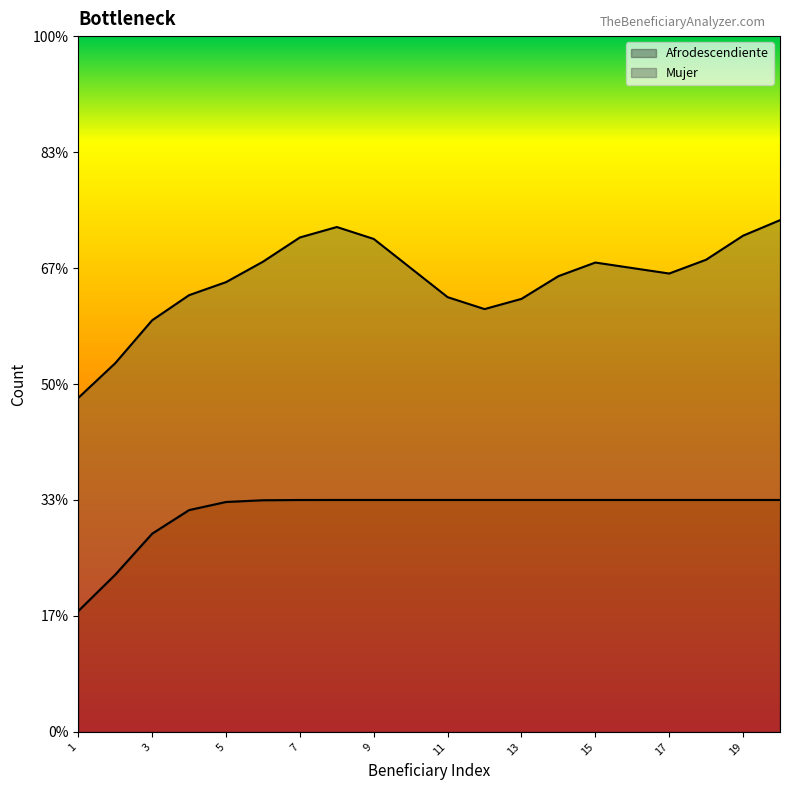

Between 20 and 17, which is larger?

20